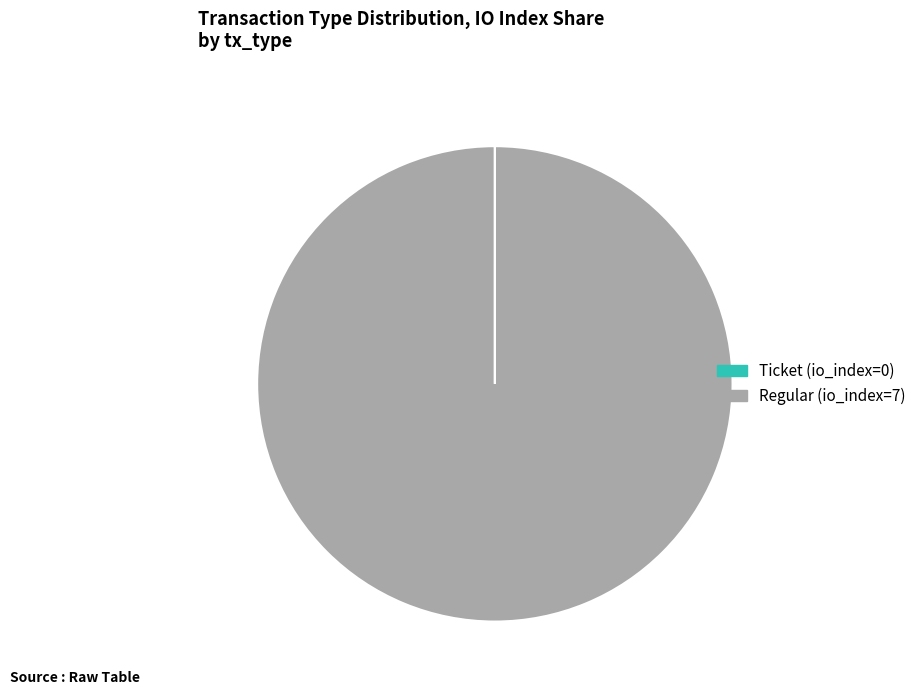

What is the largest slice in the pie chart?

Regular